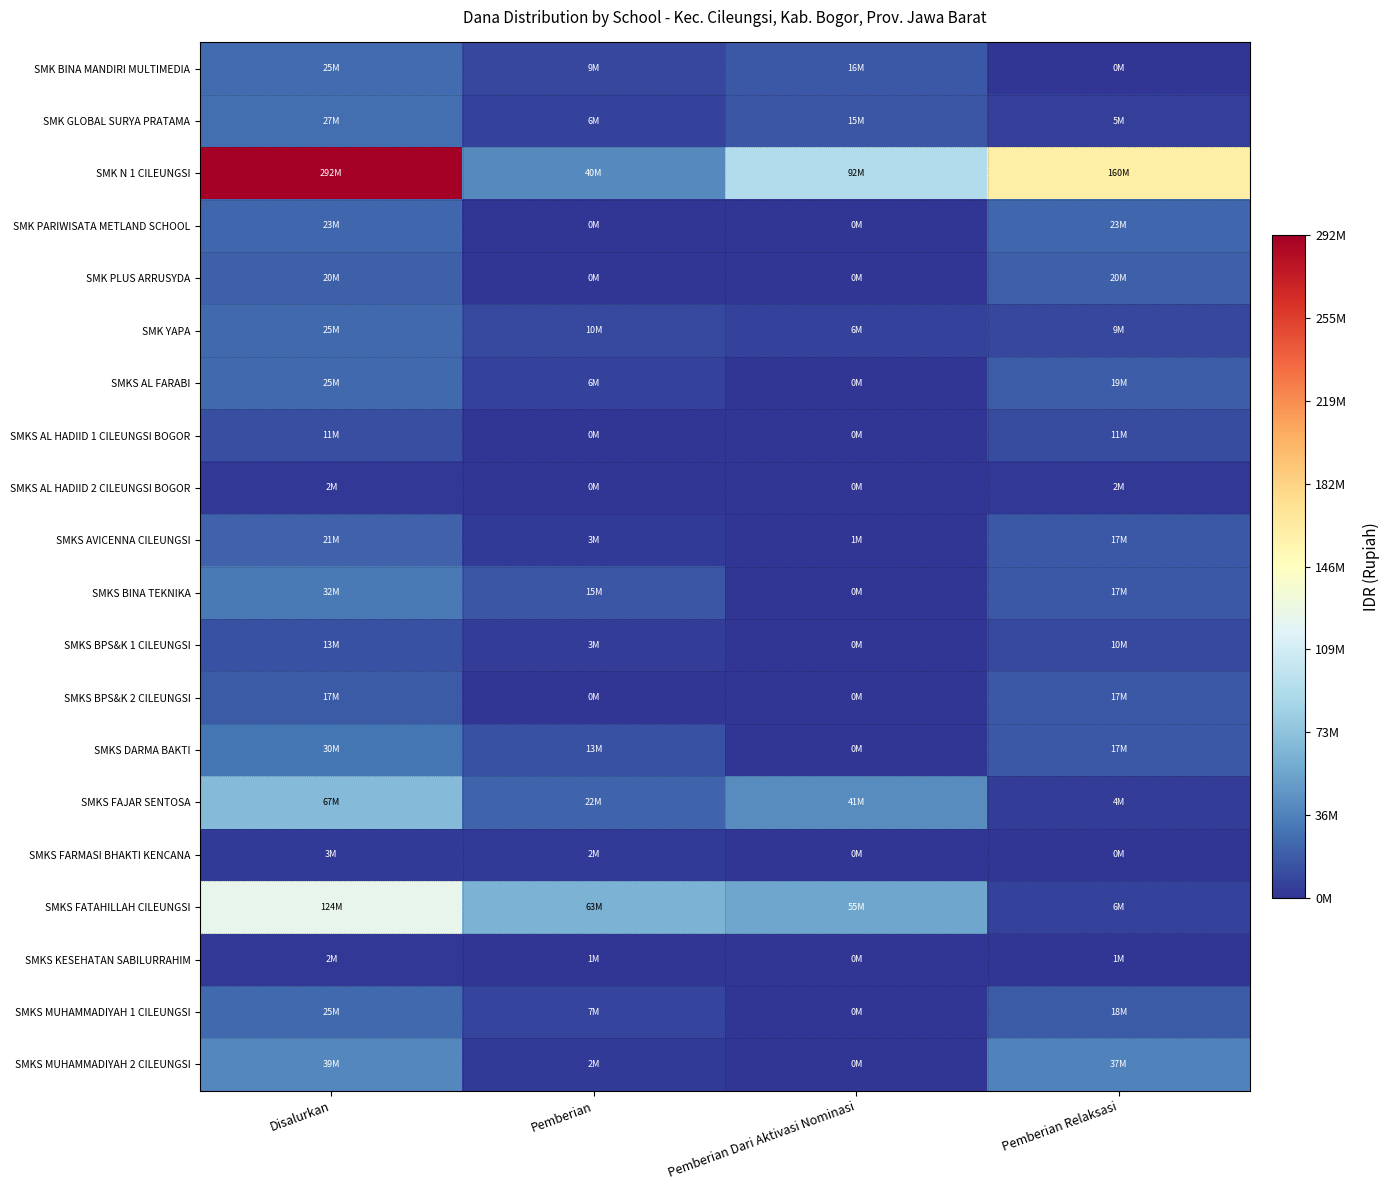

At which category is the sum across all series the highest?

Disalurkan